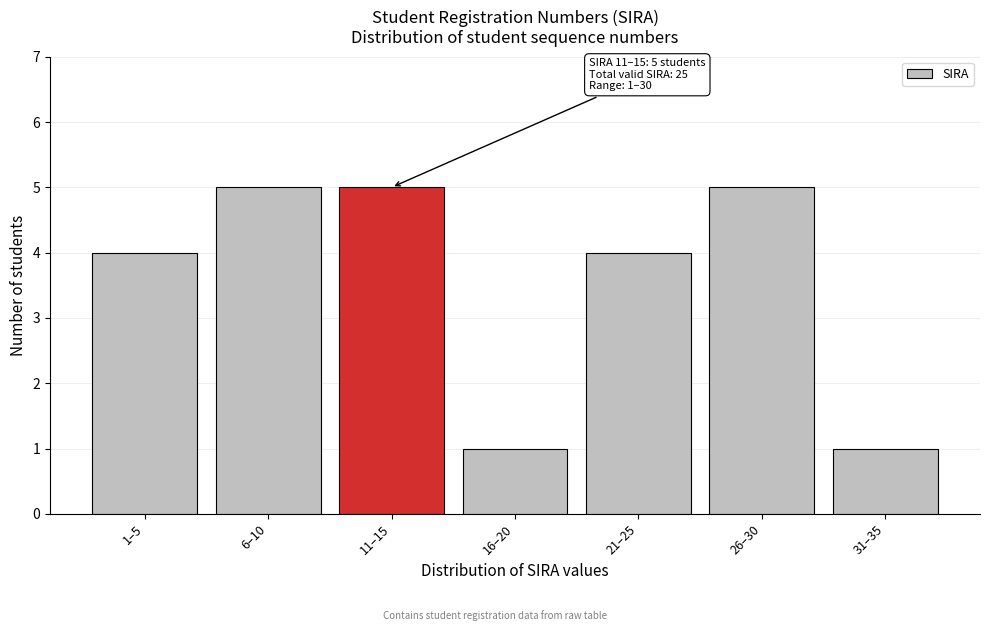

Reading right to left, list all the values displayed in this chart.

31–35=1	26–30=5	21–25=4	16–20=1	11–15=5	6–10=5	1–5=4